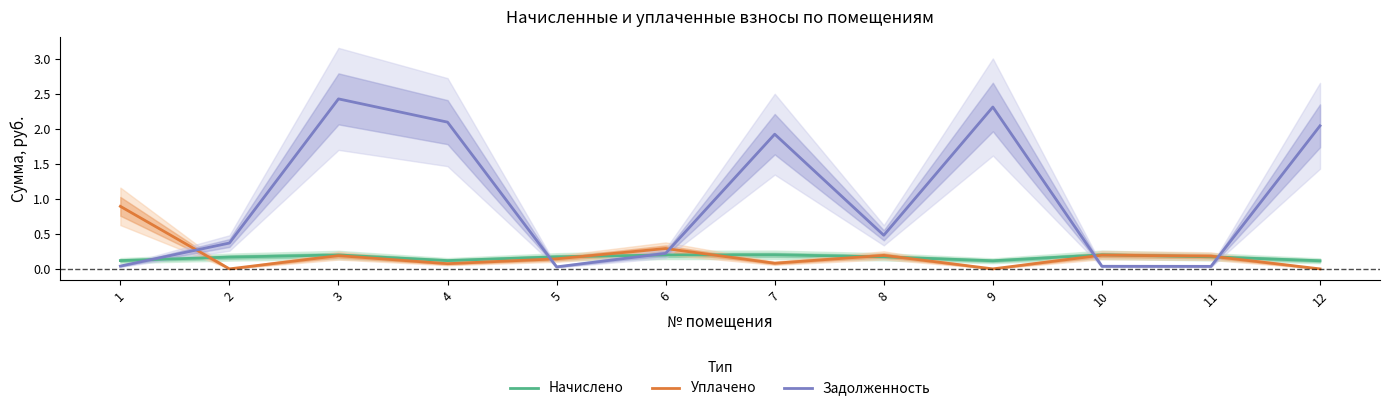

What is the difference between the maximum and minimum values in the Задолженность series?

2.4